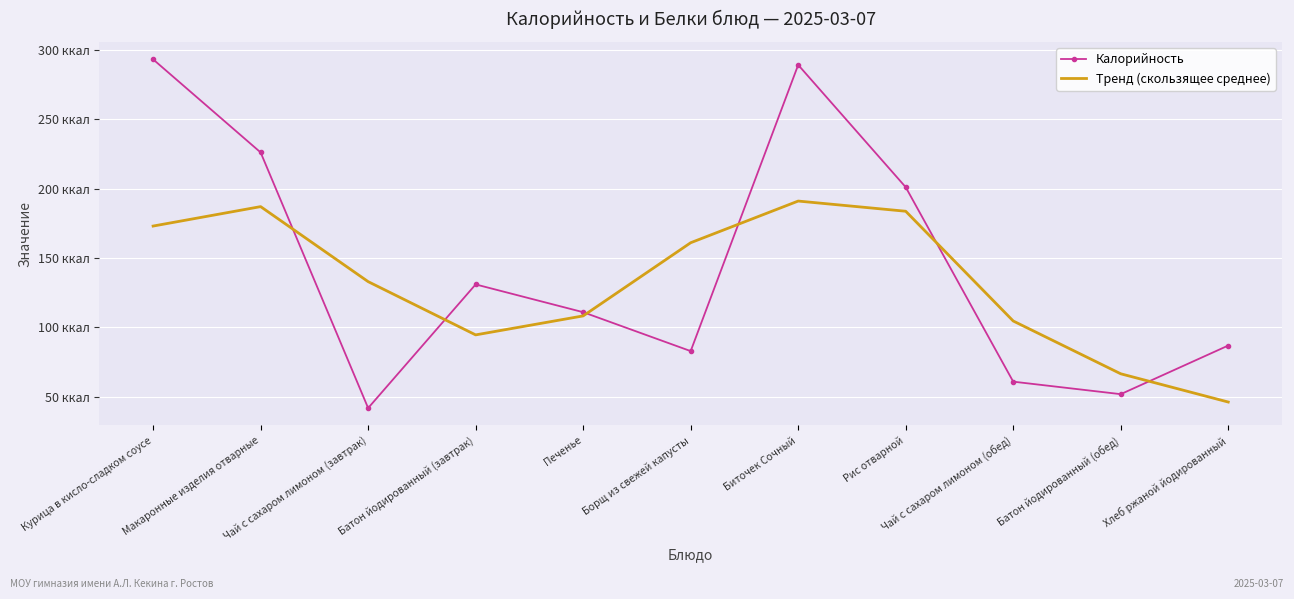

How many categories are shown in the chart?

11